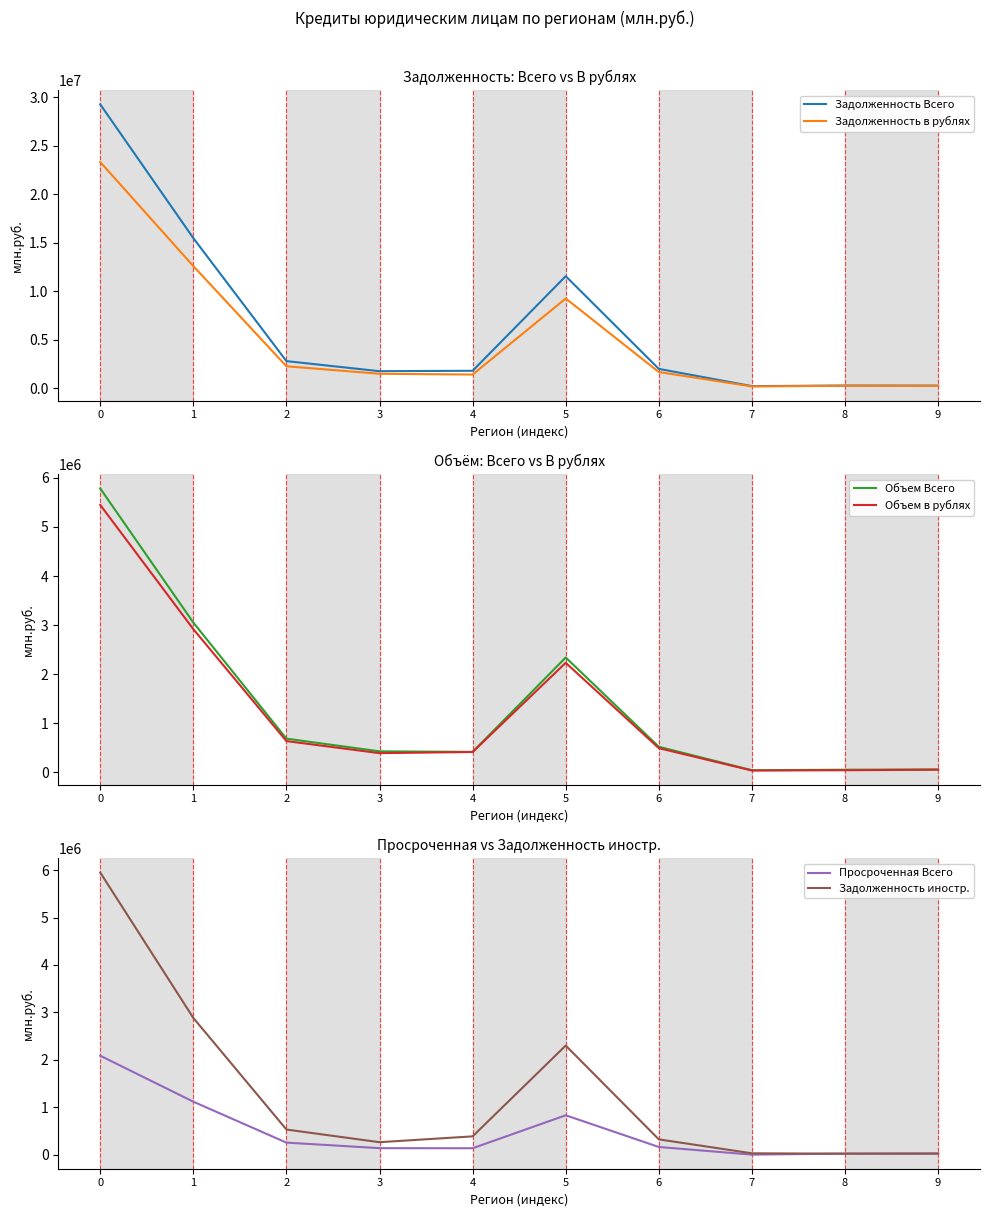

Which series has the largest total across all categories?

Задолженность Всего